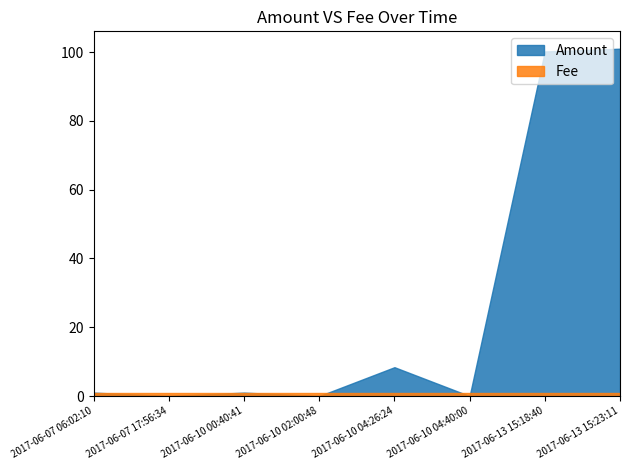

How many interior local peaks does the Amount series have?

2